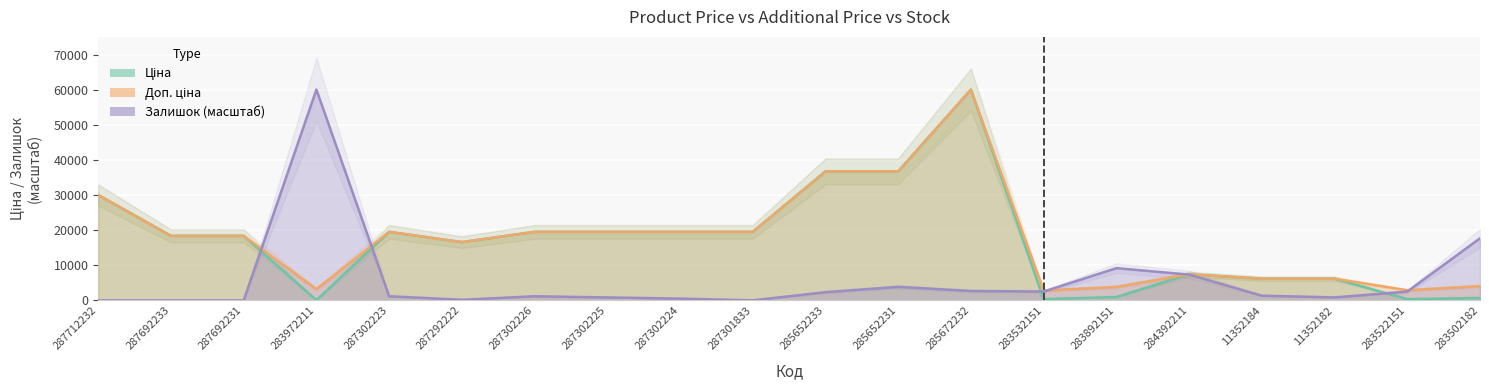

Read the Доп. ціна value at 287692233.

18420.9